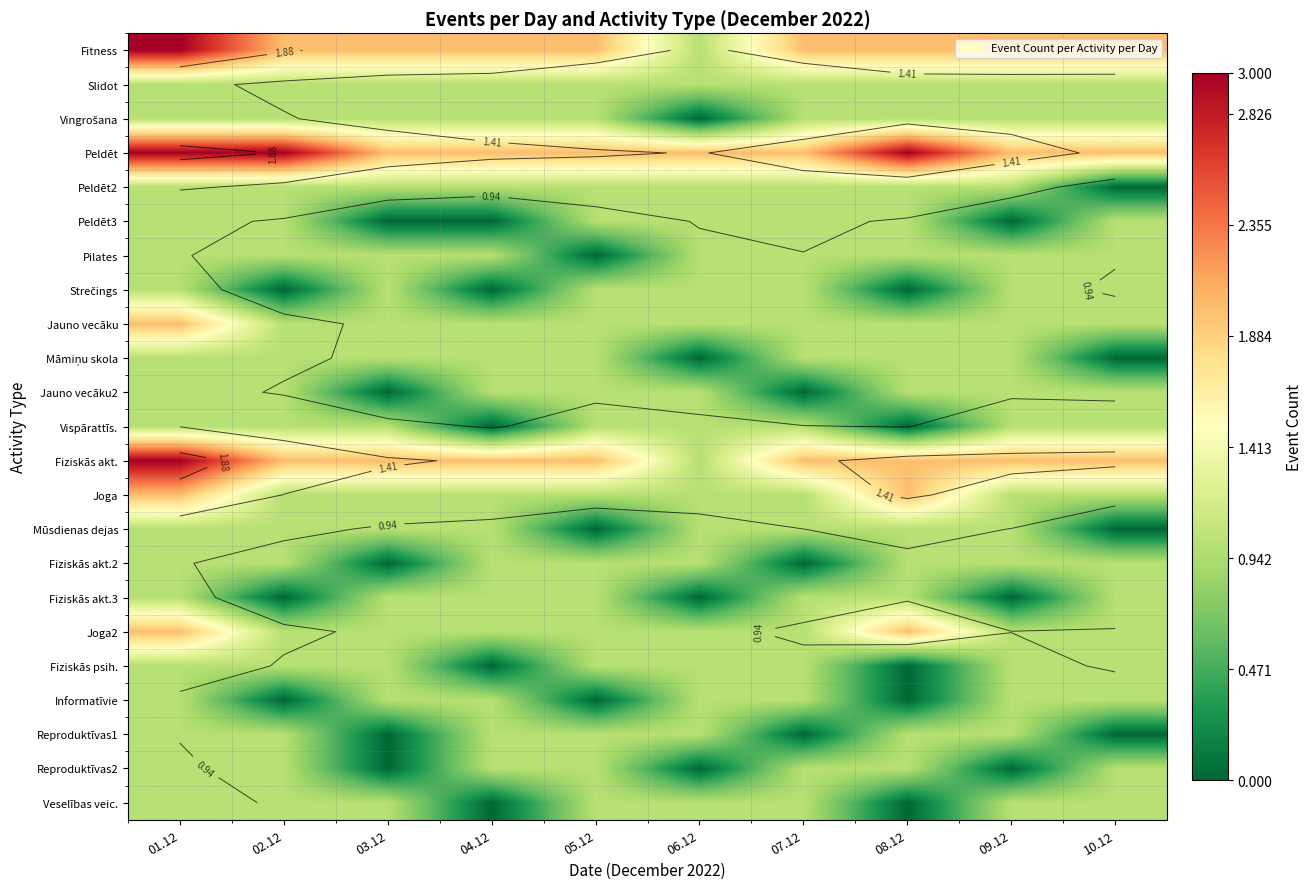

Rank the series at 05.12 from highest to lowest value.

Fitness, Peldēt, Fiziskās akt., Slidot, Vingrošana, Peldēt2, Peldēt3, Strečings, Jauno vecāku, Māmiņu skola, Jauno vecāku2, Vispārattīs., Joga, Fiziskās akt.2, Fiziskās akt.3, Joga2, Fiziskās psih., Reproduktīvas1, Reproduktīvas2, Veselības veic., Pilates, Mūsdienas dejas, Informatīvie